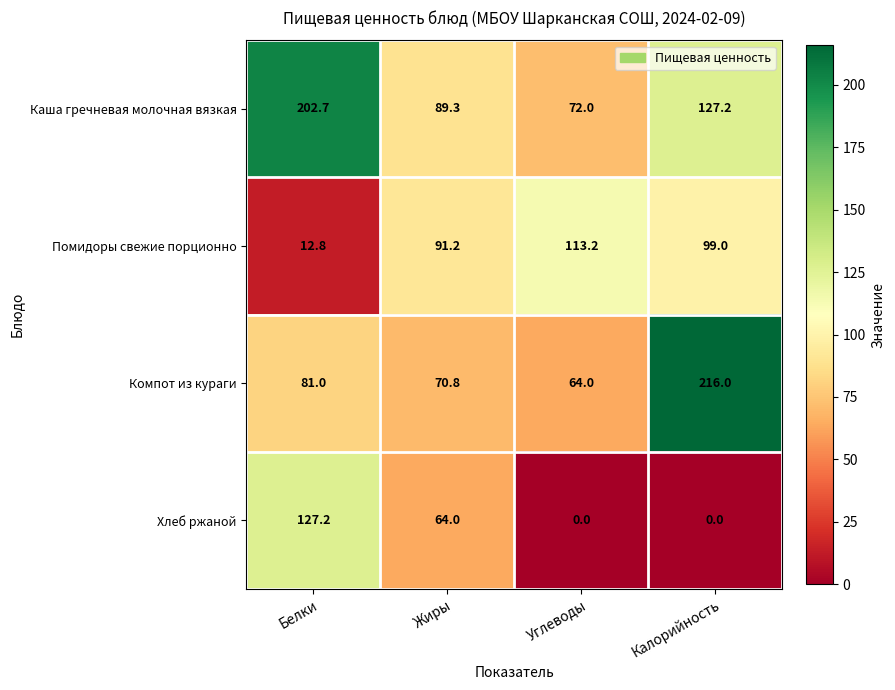

Where does the Хлеб ржаной series first go above 64?

Белки